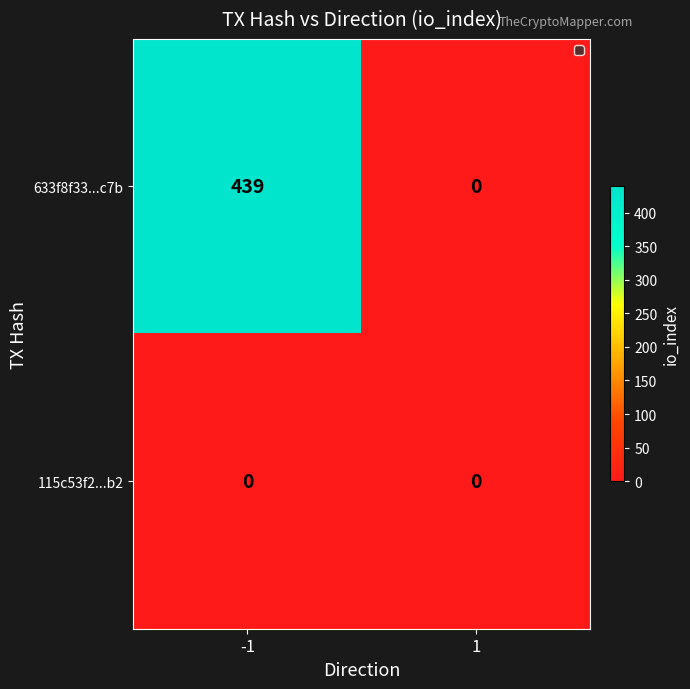

What is the difference between the 633f8f33...c7b values at 1 and -1?

439